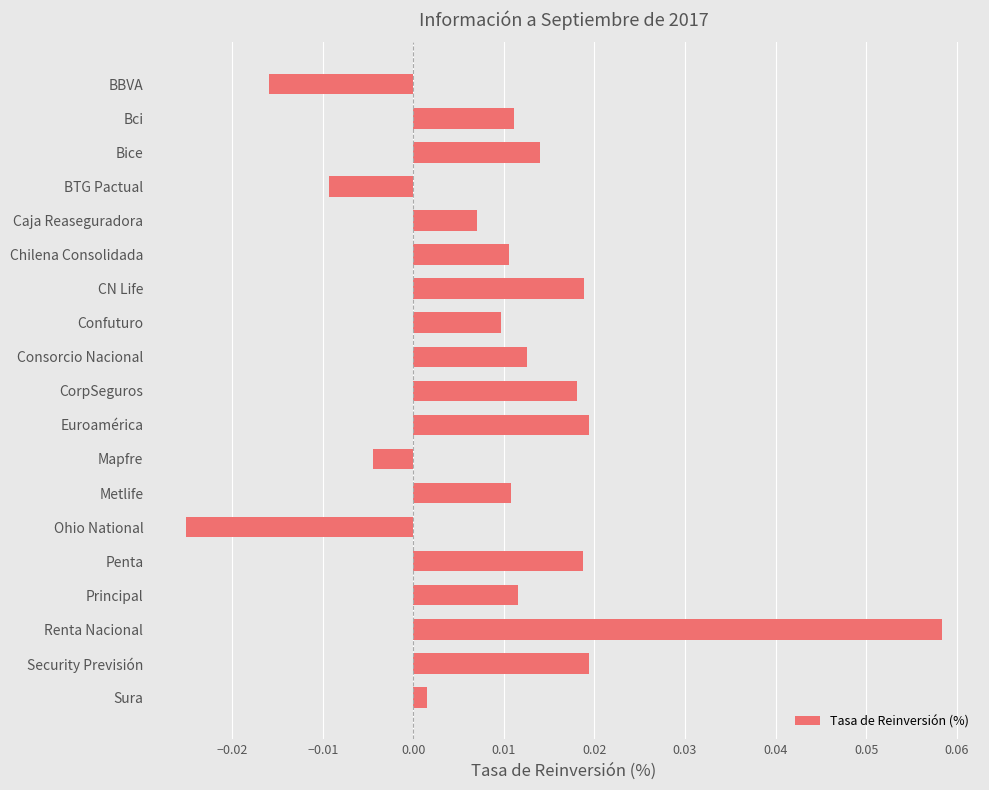

At which category does the chart reach its peak across all series?

Renta Nacional